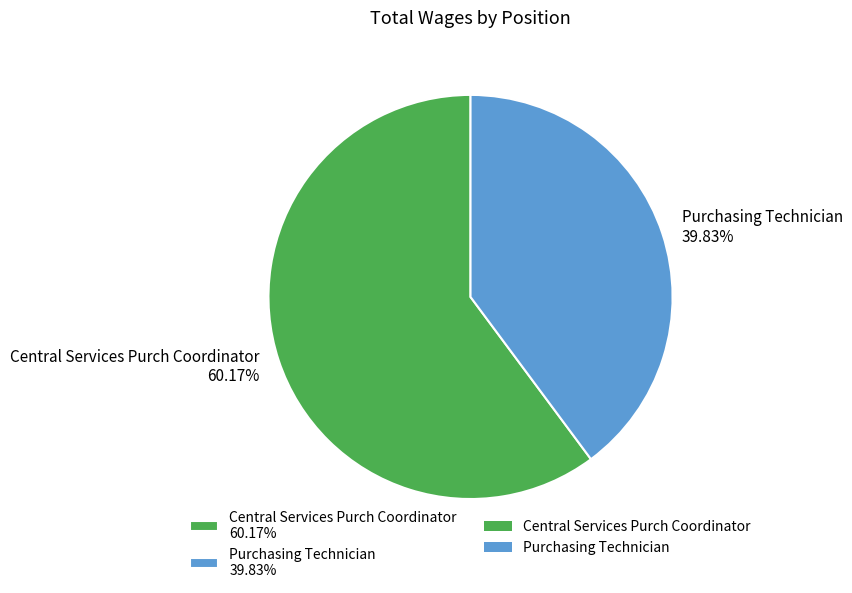

Which category accounts for the majority?

Central Services Purch Coordinator